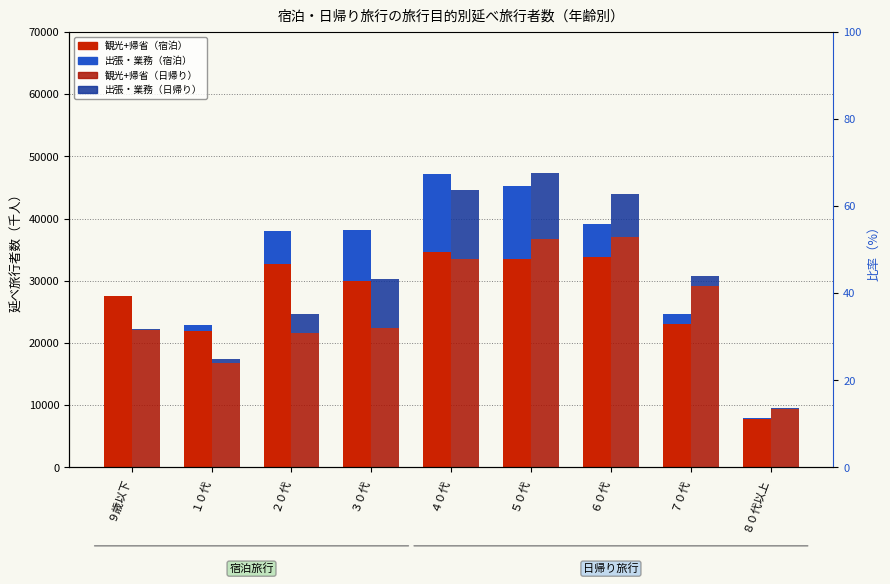

The 日帰り_出張・業務 series shows 1206 at ２０代. True or false?

False